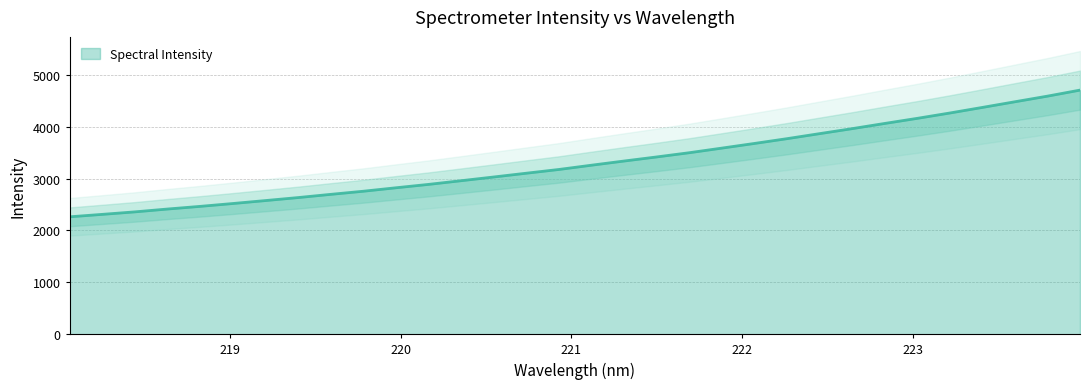

Where is the data nearest to the value 3482?

221.6902